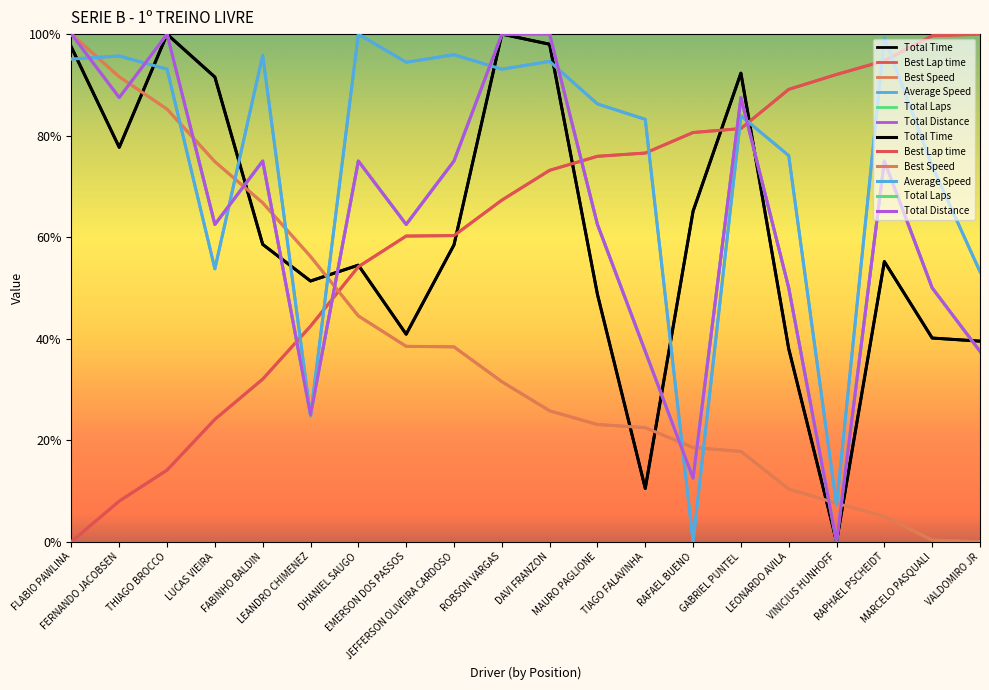

The value of Total Time at EMERSON DOS PASSOS is 73.2. True or false?

False